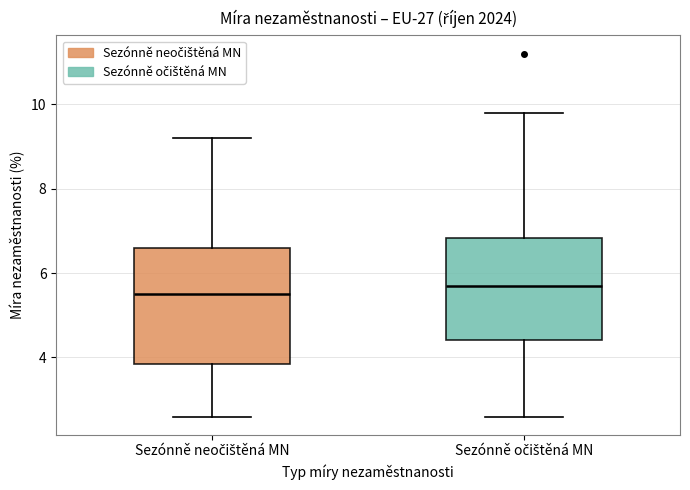

Which box is the tallest, from its lower edge to its upper edge?

Sezónně neočištěná MN